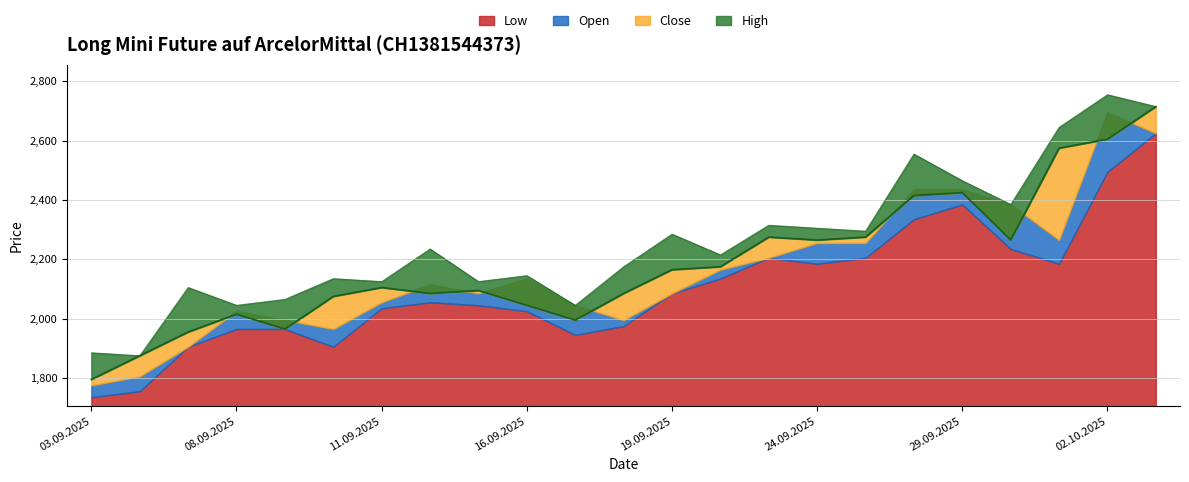

What is the sum of the High values at 19.09.2025 and 16.09.2025?

4430